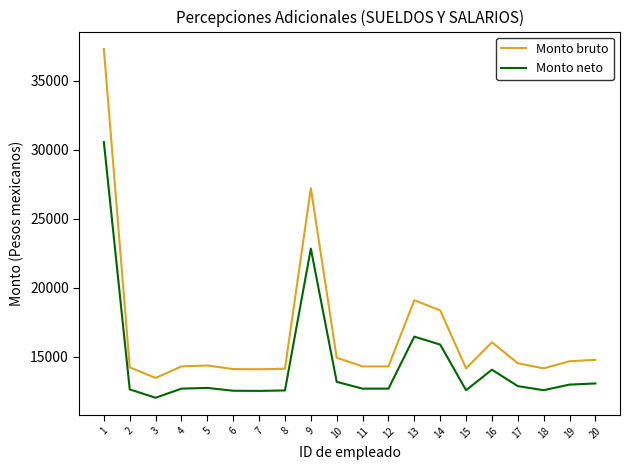

Which series has the largest total across all categories?

Monto bruto